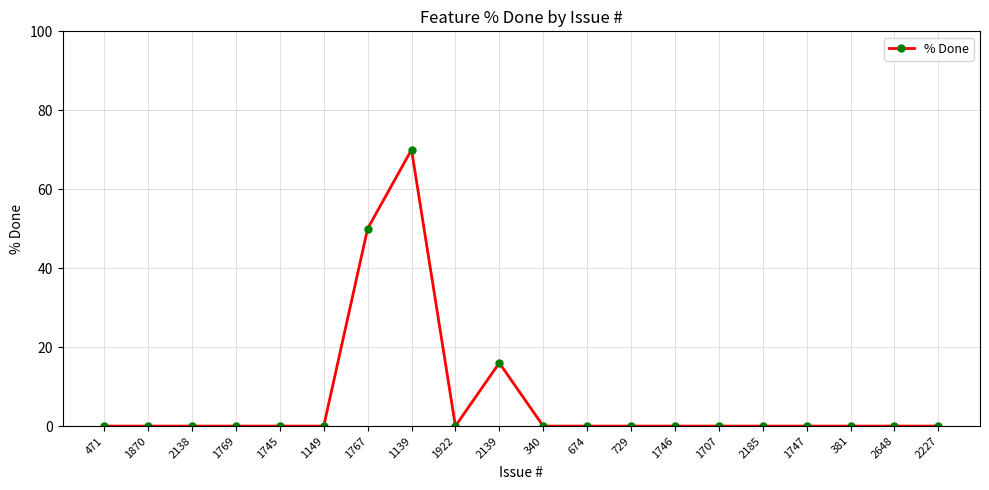

True or false: there are more than 0 points higher than both neighbors.

True